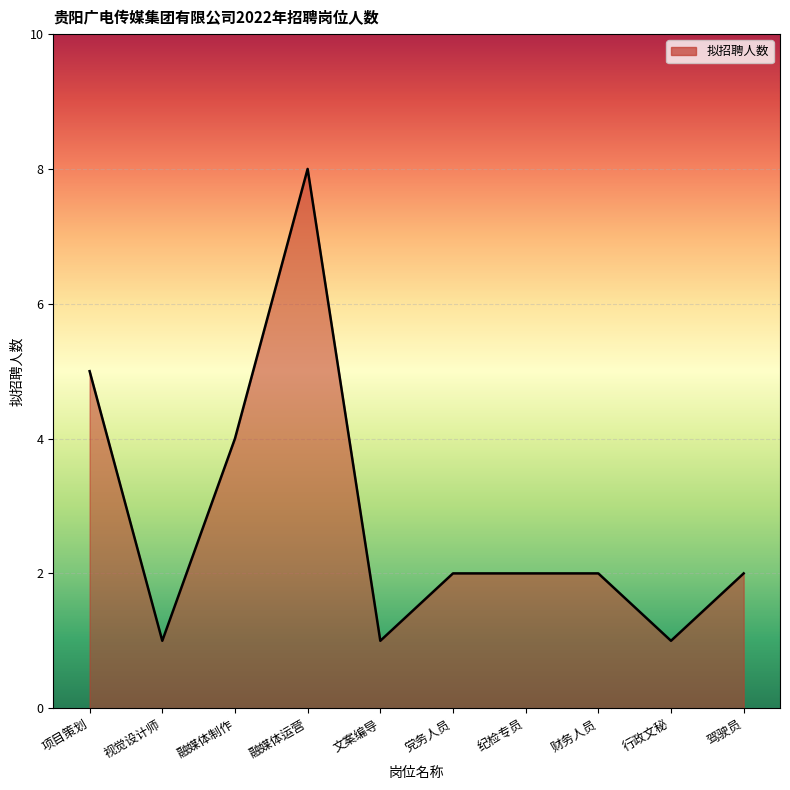

Reading right to left, transcribe all the data shown in this chart.

驾驶员=2	行政文秘=1	财务人员=2	纪检专员=2	党务人员=2	文案编导=1	融媒体运营=8	融媒体制作=4	视觉设计师=1	项目策划=5